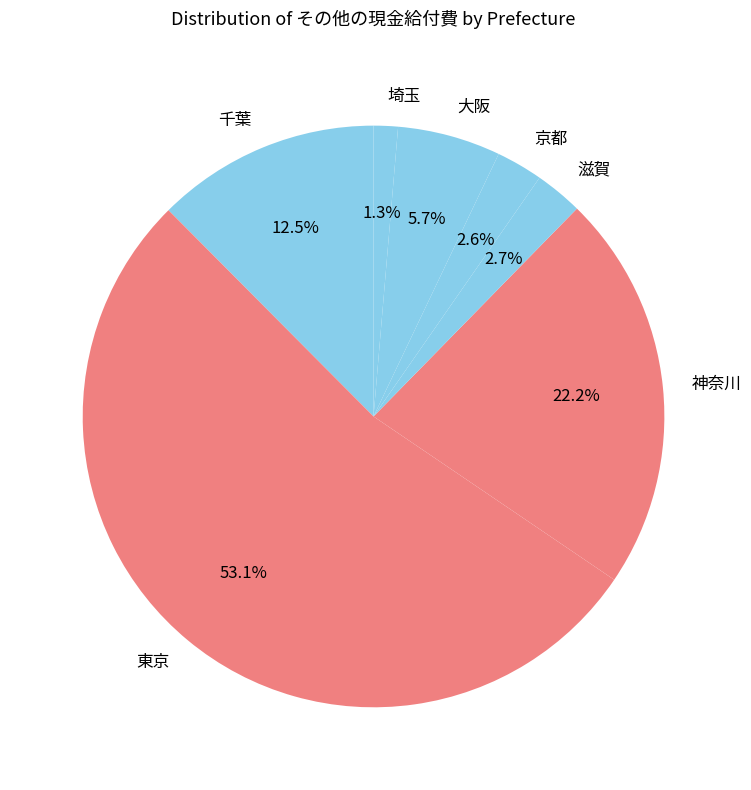

To the nearest percent, what percentage of the pie is 京都?

3%